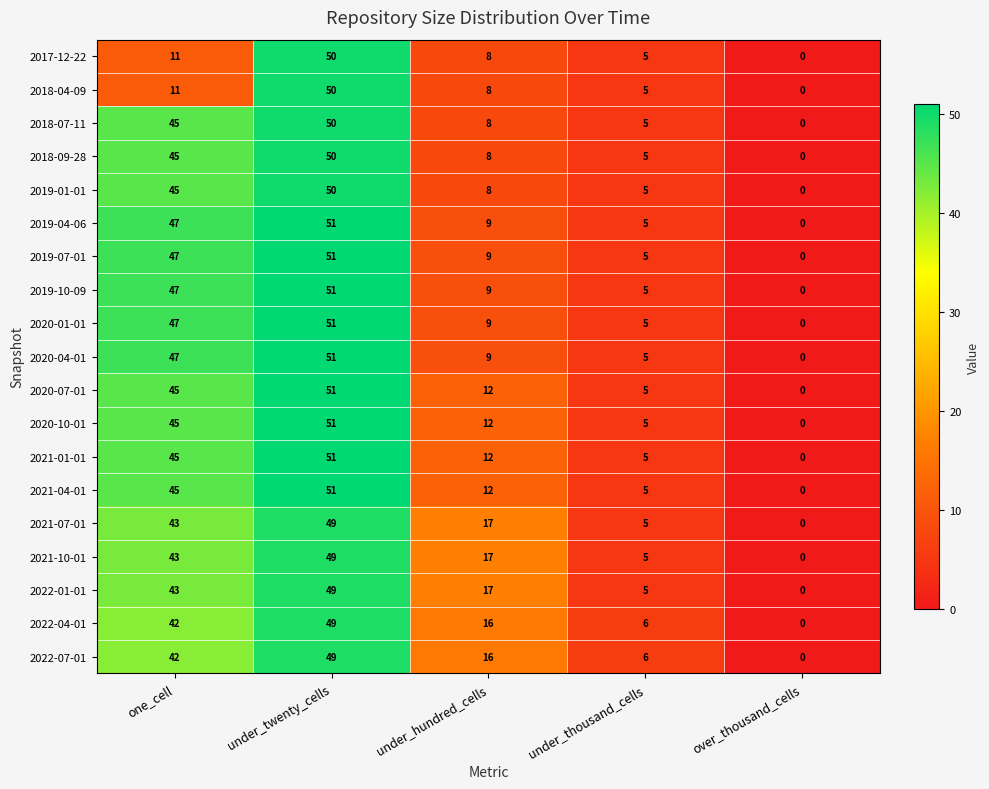

What is the difference between the maximum and minimum values in the 2021-04-01 series?

51